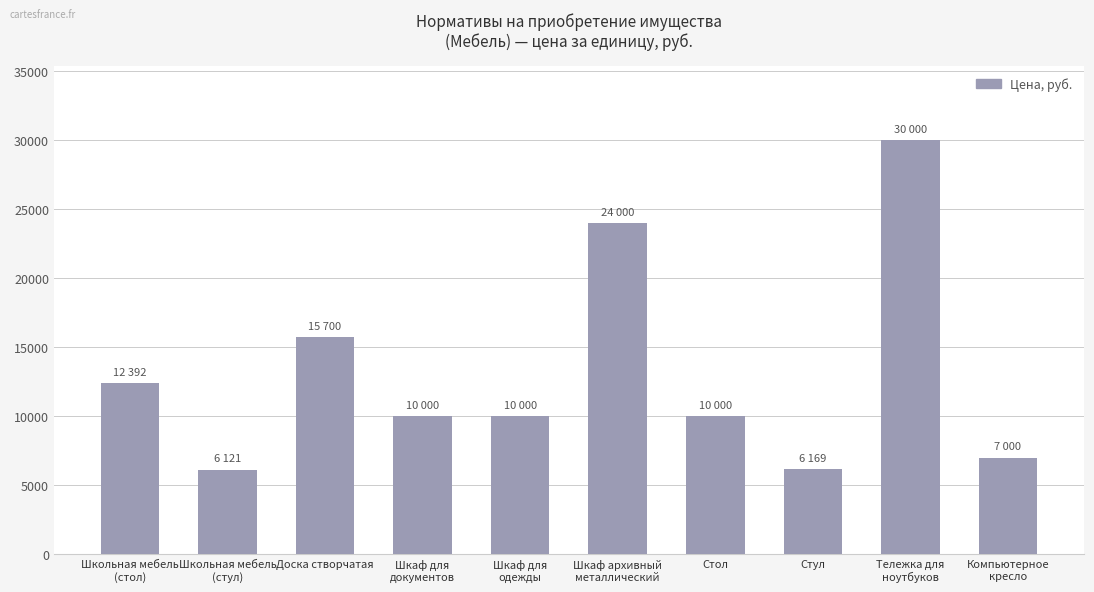

What is the minimum value shown in the chart?

6121